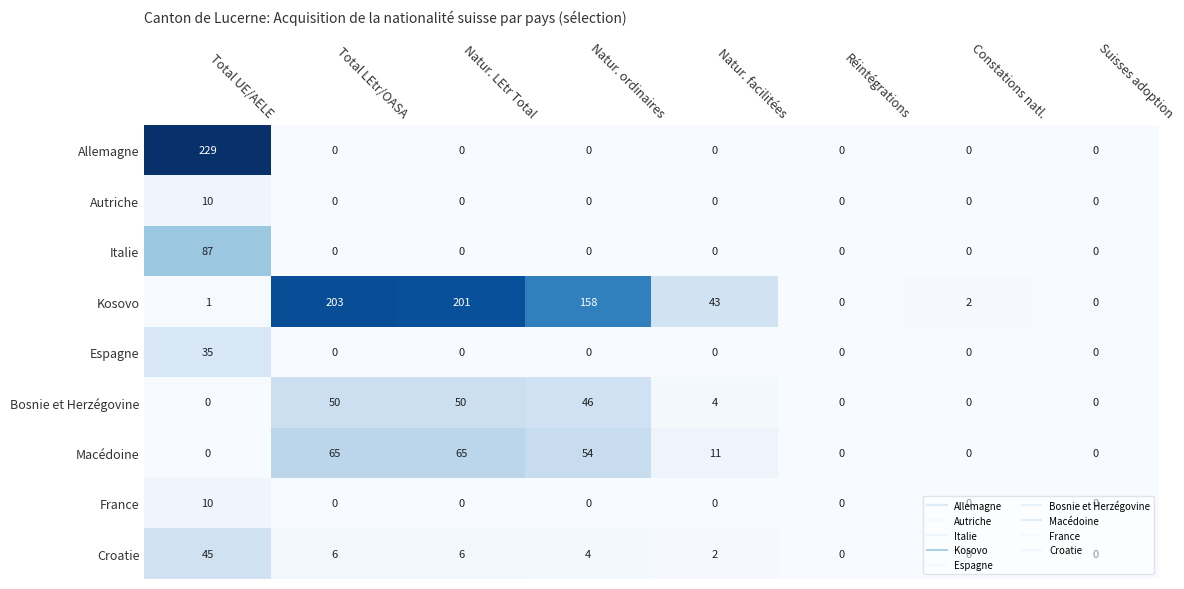

What is the average value of the Allemagne series?

29